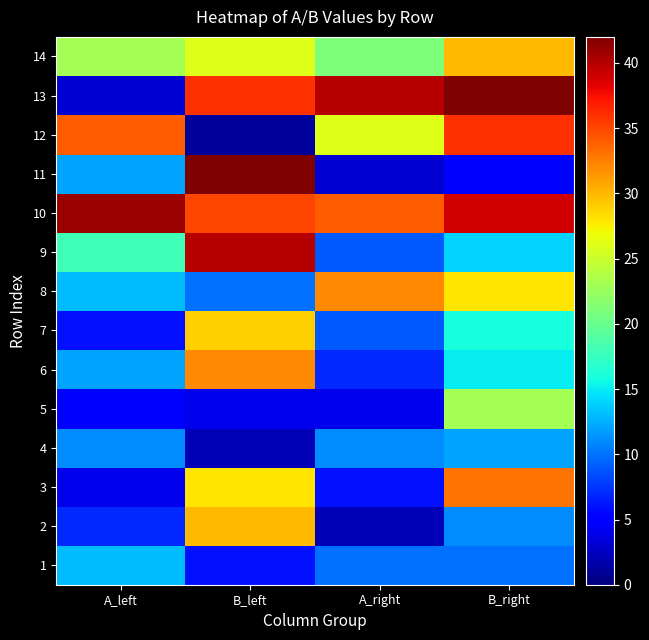

What is the smallest value displayed?

1